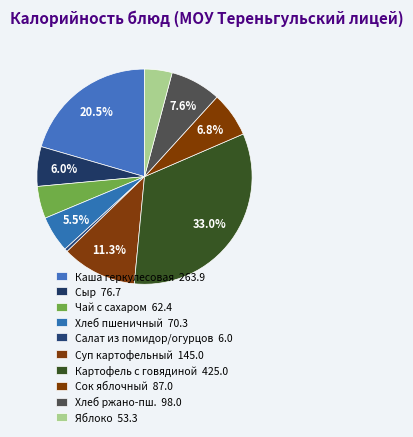

How many segments does this pie chart have?

10